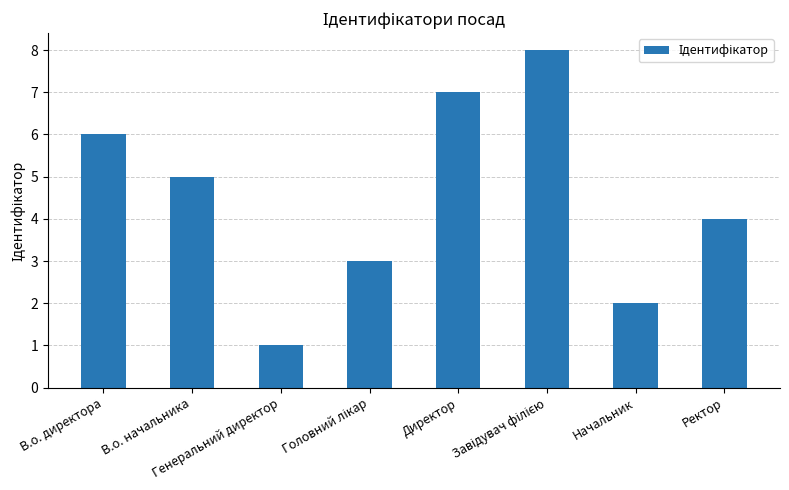

What is the smallest value displayed?

1